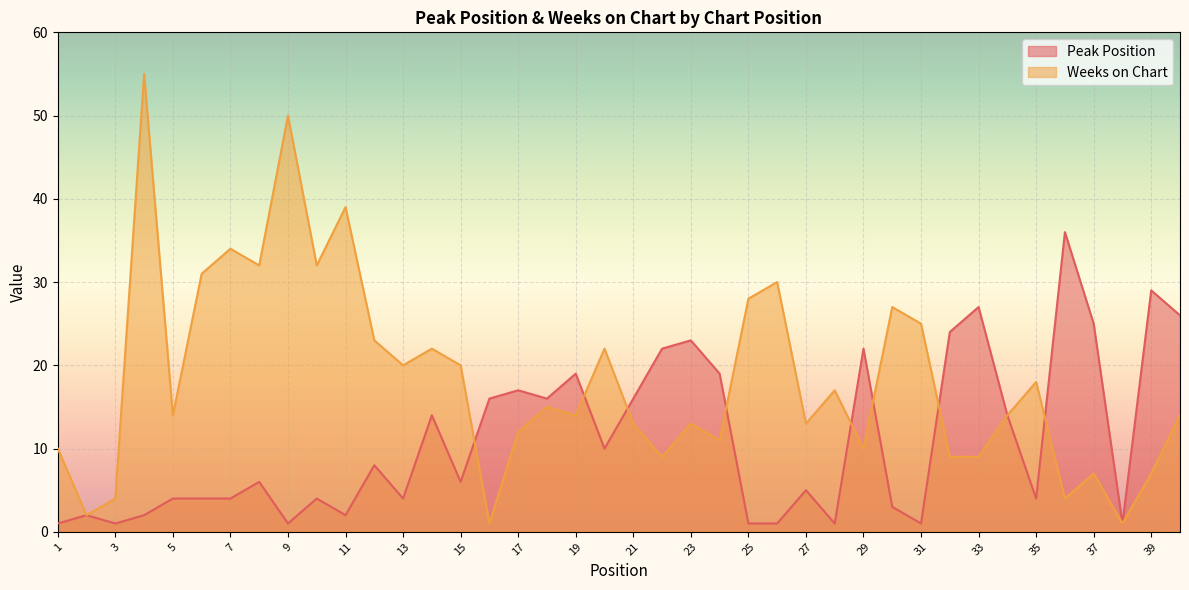

Reading left to right, extract all data points from this chart.

Peak Position: 1	2	1	2	4	4	4	6	1	4	2	8	4	14	6	16	17	16	19	10	16	22	23	19	1	1	5	1	22	3	1	24	27	14	4	36	25	1	29	26
Weeks on Chart: 10	2	4	55	14	31	34	32	50	32	39	23	20	22	20	1	12	15	14	22	13	9	13	11	28	30	13	17	10	27	25	9	9	14	18	4	7	1	7	14